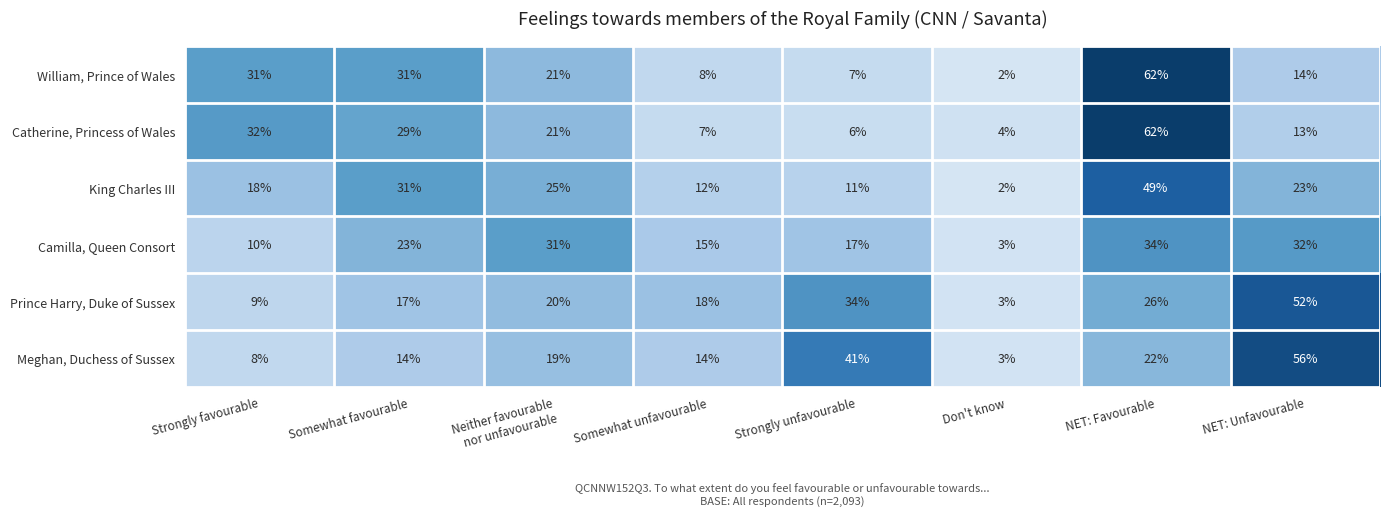

Is it true that Meghan, Duchess of Sussex equals 14 at Somewhat unfavourable?

True